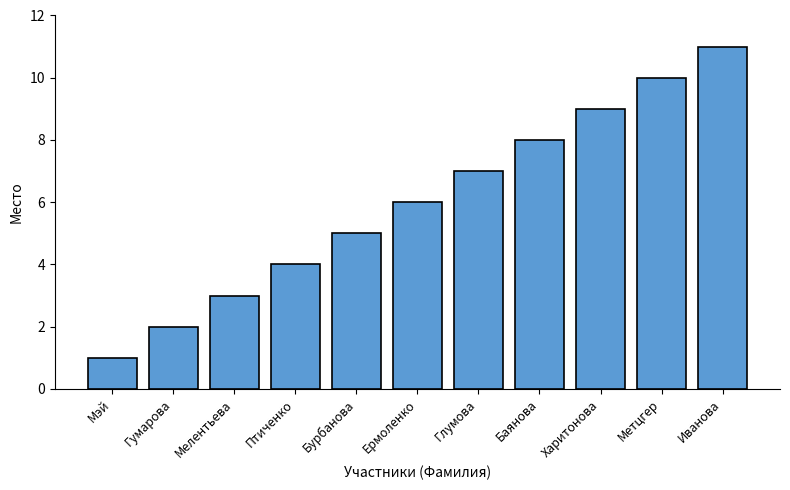

Does the chart contain any negative values?

No